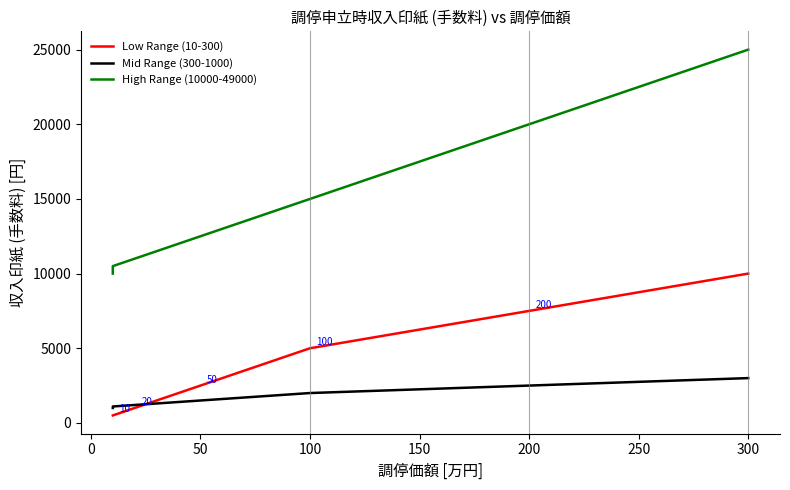

Does the chart display data point markers on the line(s)?

No